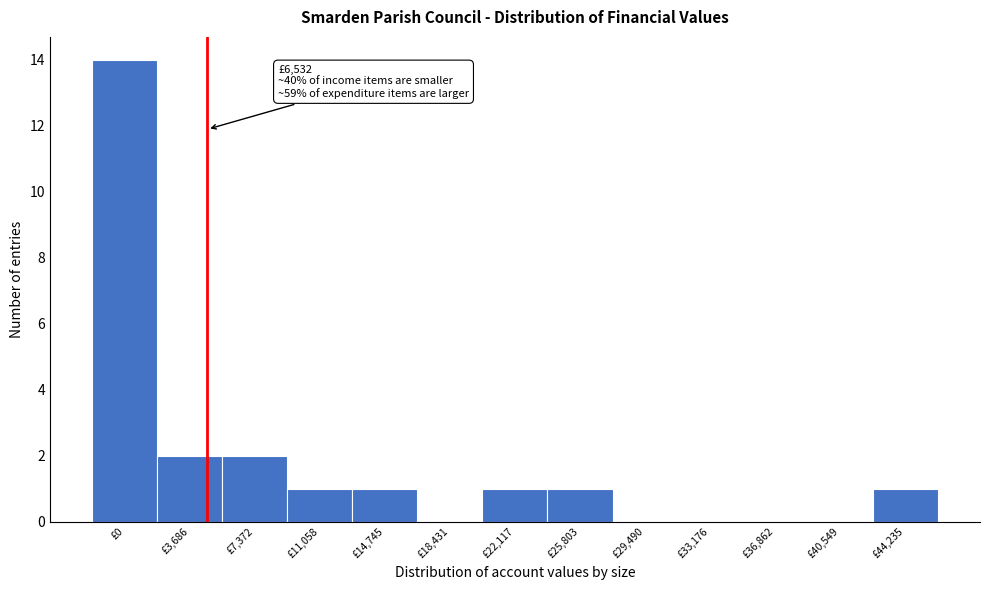

Reading left to right, transcribe all the data shown in this chart.

£0=14	£3,686=2	£7,372=2	£11,058=1	£14,745=1	£18,431=0	£22,117=1	£25,803=1	£29,490=0	£33,176=0	£36,862=0	£40,549=0	£44,235=1